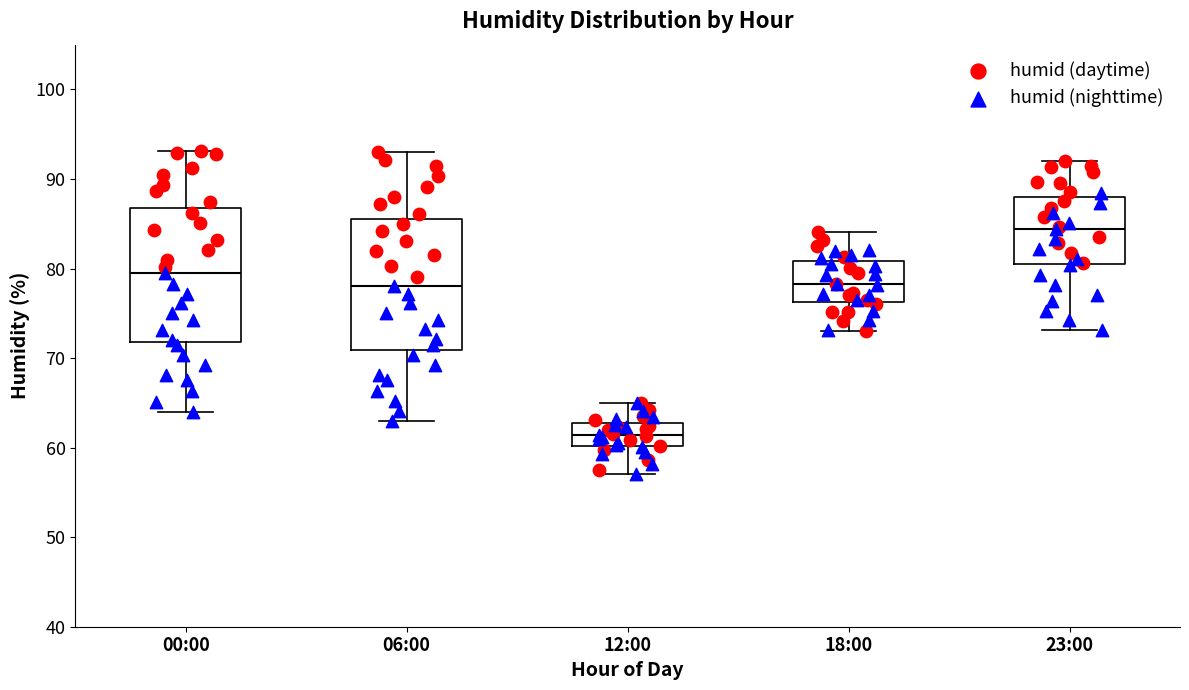

Which box's median line is the lowest?

12:00